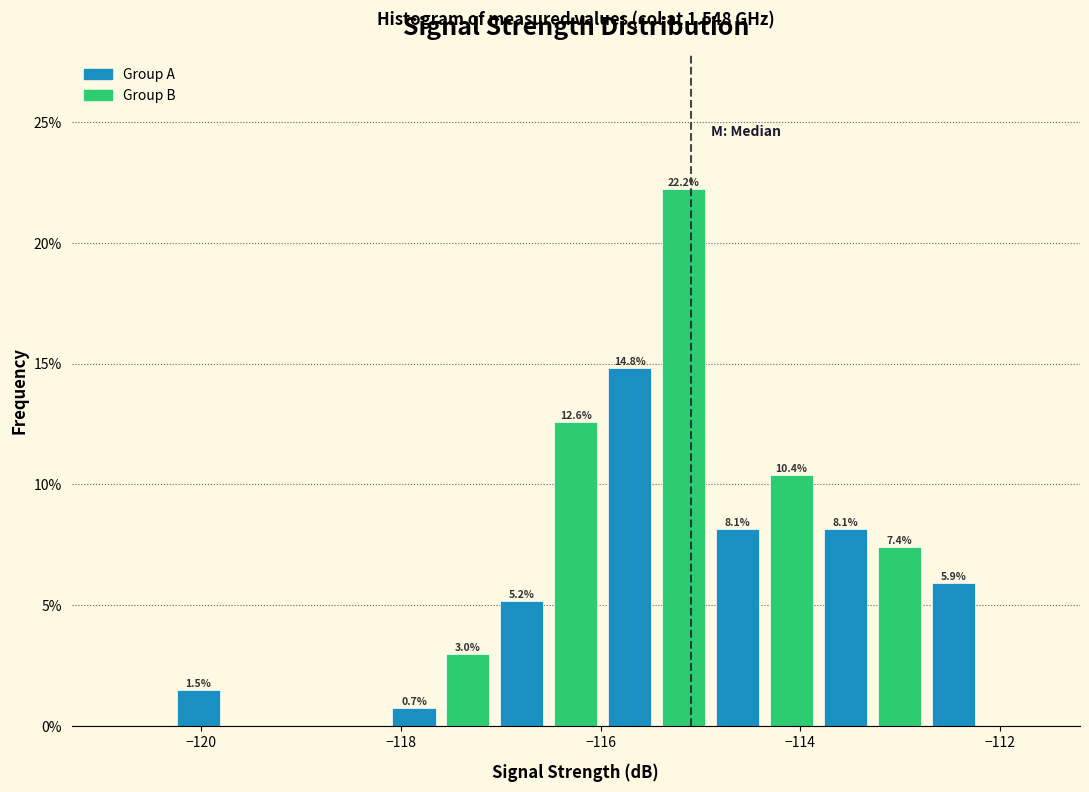

Around what value on the x-axis is the tallest bar? Give the approximate position of its centre, as read against the axis.

-115.2